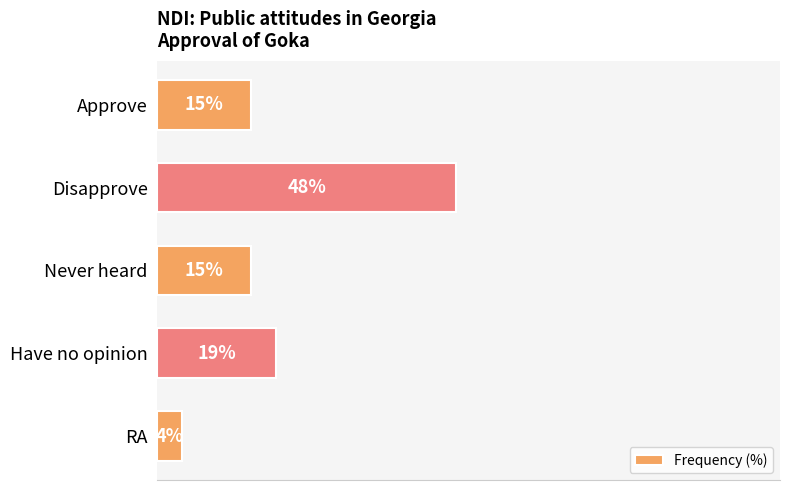

Where is the data nearest to the value 26?

Have no opinion